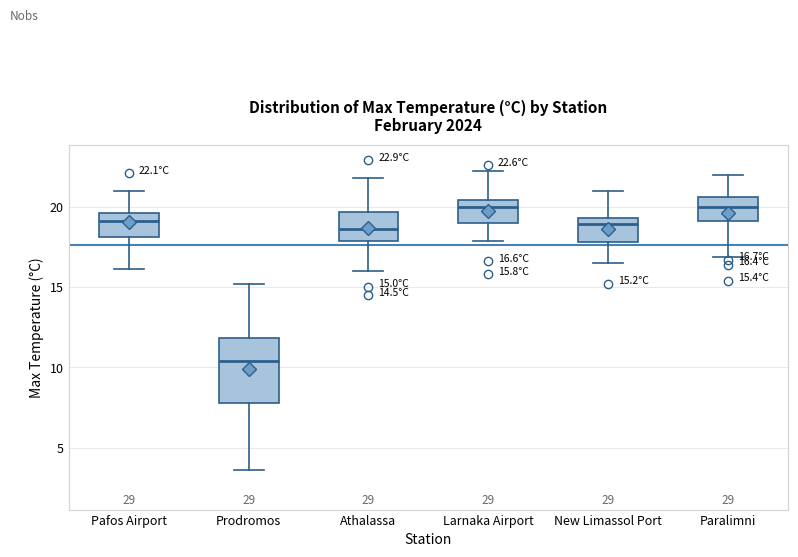

Which box's median line is the lowest?

Prodromos